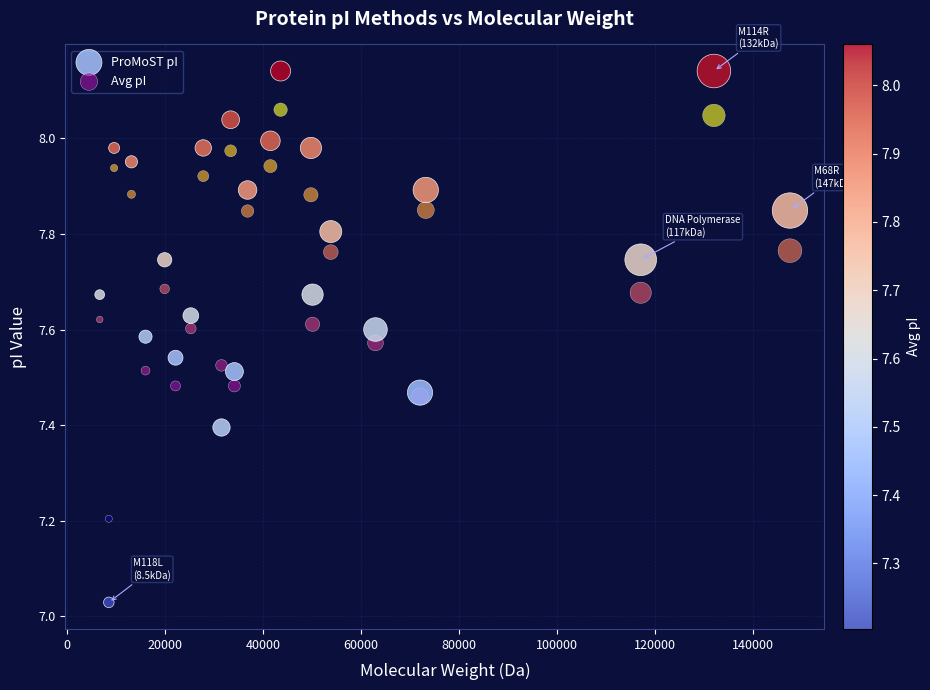

In the Avg pI series, what Y value is closest to 7?

7.2